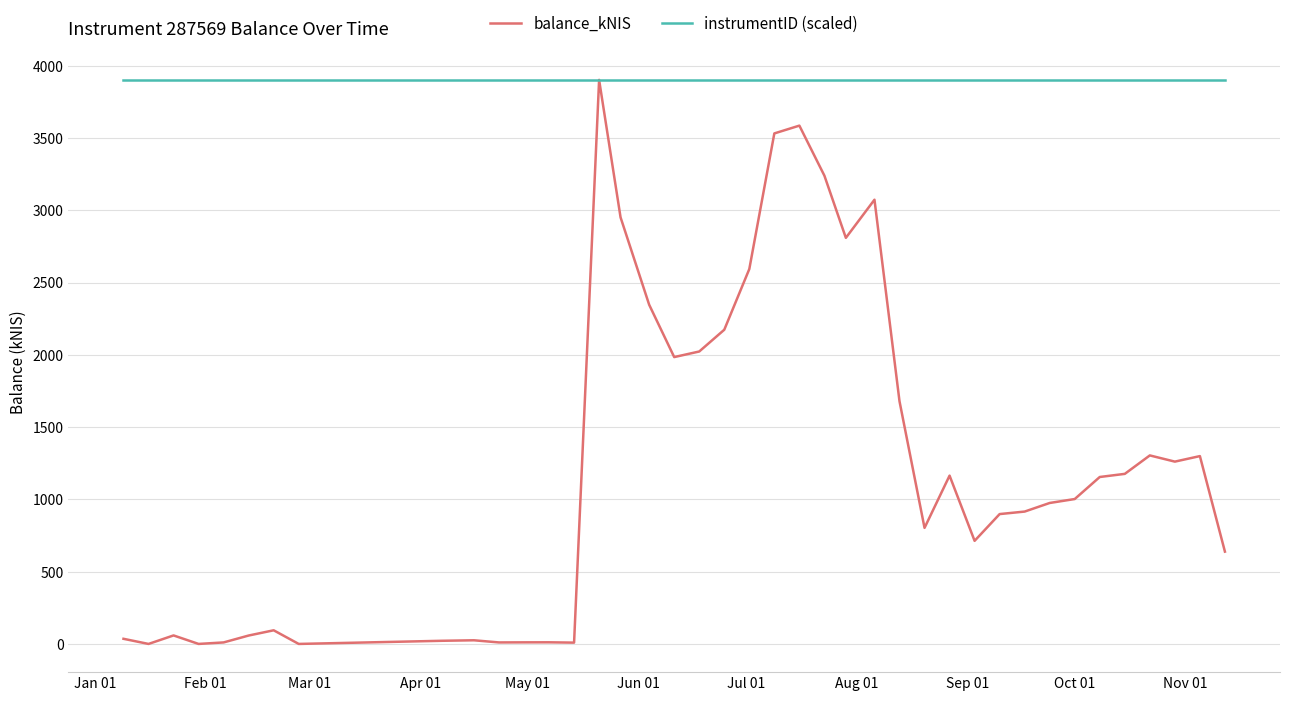

Rank the series by their average value, from lowest to highest.

balance_kNIS, instrumentID (scaled)